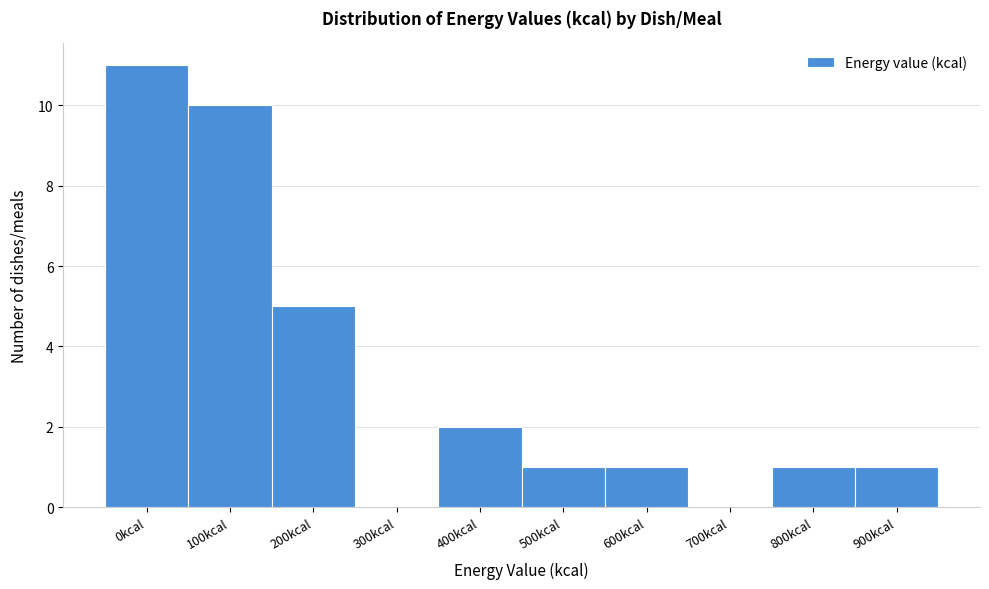

Reading left to right, list all the values displayed in this chart.

0kcal=11	100kcal=10	200kcal=5	300kcal=0	400kcal=2	500kcal=1	600kcal=1	700kcal=0	800kcal=1	900kcal=1